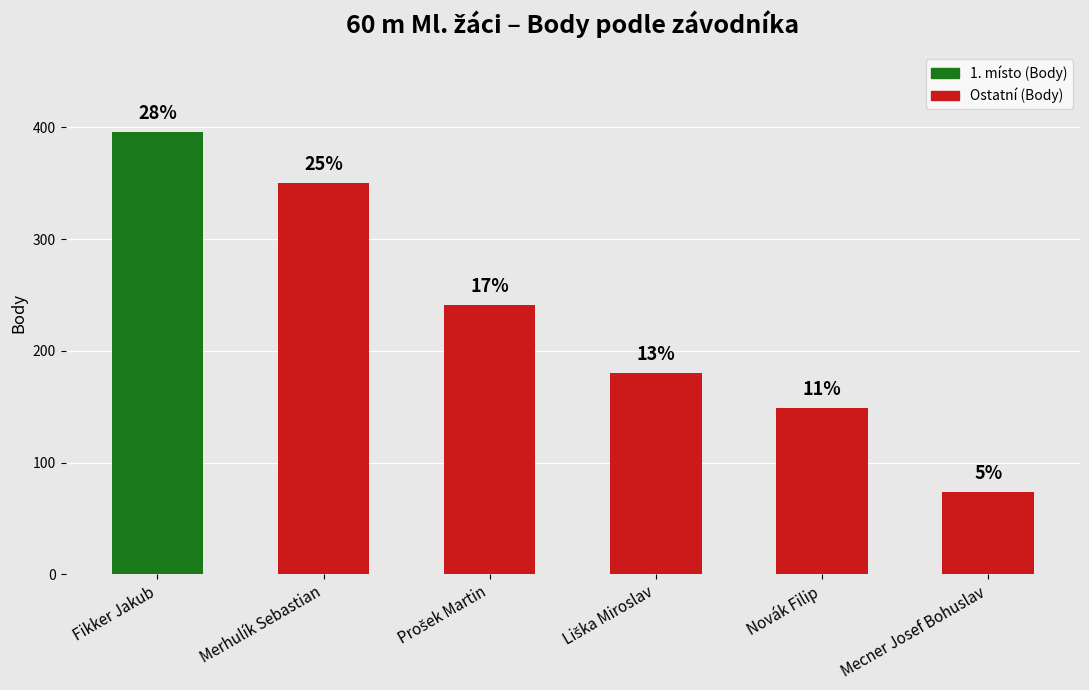

What is the label of the 4th bar from the right?

ŠAK Chodov,
z. s.